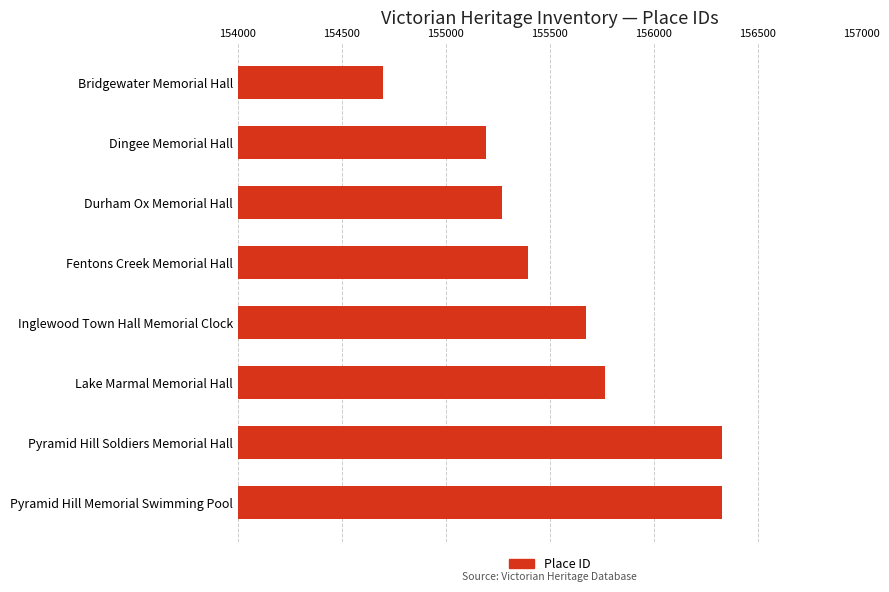

What is the value of the 5th bar from the top?

155677